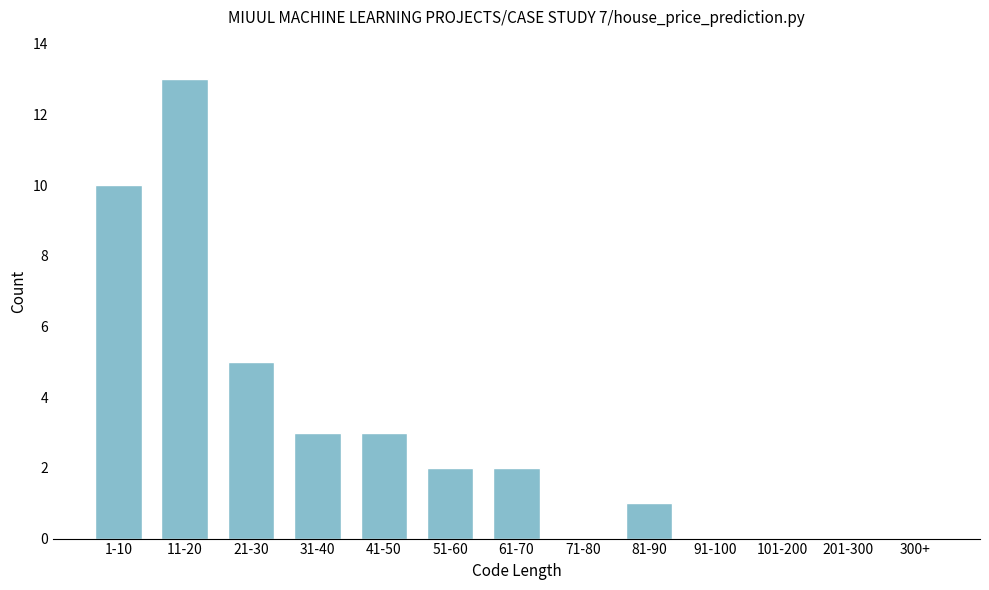

Reading left to right, transcribe all the data shown in this chart.

1-10=10	11-20=13	21-30=5	31-40=3	41-50=3	51-60=2	61-70=2	71-80=0	81-90=1	91-100=0	101-200=0	201-300=0	300+=0